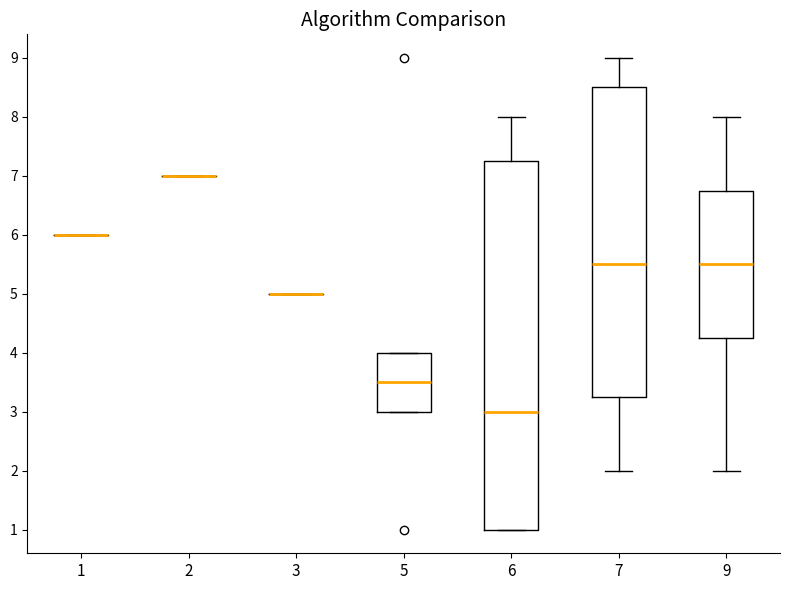

Reading left to right, read every box against the y-axis: the position of its median line, the range the box covers, and the ends of its whiskers. The values are not printed on the chart, so give them approximately, as read against the axis.

1: box collapsed to a line at 6.0, whiskers 6.0 to 6.0
2: box collapsed to a line at 7.0, whiskers 7.0 to 7.0
3: box collapsed to a line at 5.0, whiskers 5.0 to 5.0
5: median 3.5, box 3.0 to 4.0, whiskers 3.0 to 4.0
6: median 3.0, box 1.0 to 7.3, whiskers 1.0 to 8.0
7: median 5.5, box 3.3 to 8.5, whiskers 2.0 to 9.0
9: median 5.5, box 4.3 to 6.8, whiskers 2.0 to 8.0